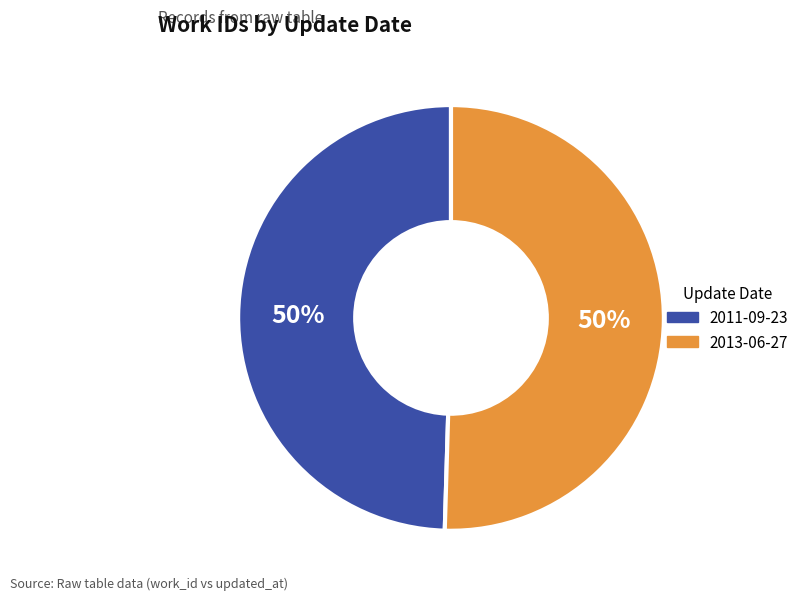

Is the sum of 2011-09-23 and 2013-06-27 greater than half?

Yes